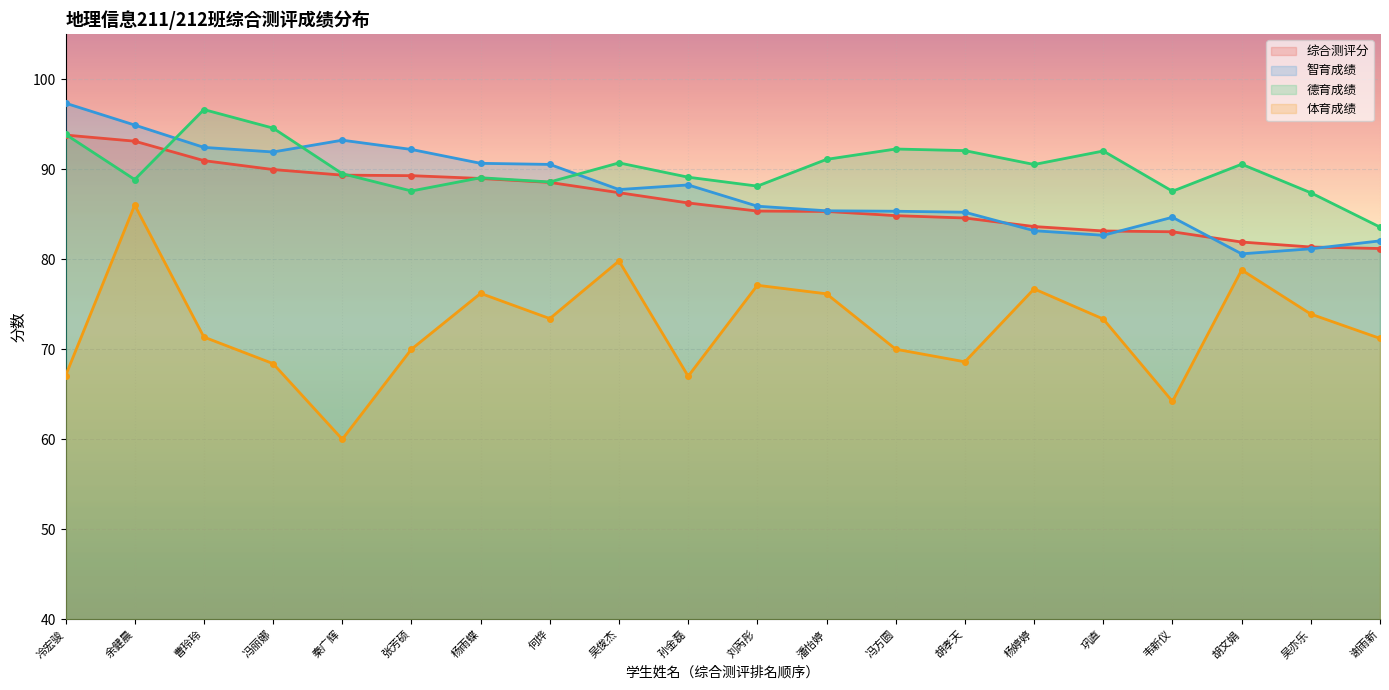

What is the label of the 14th point from the left?

胡孝天